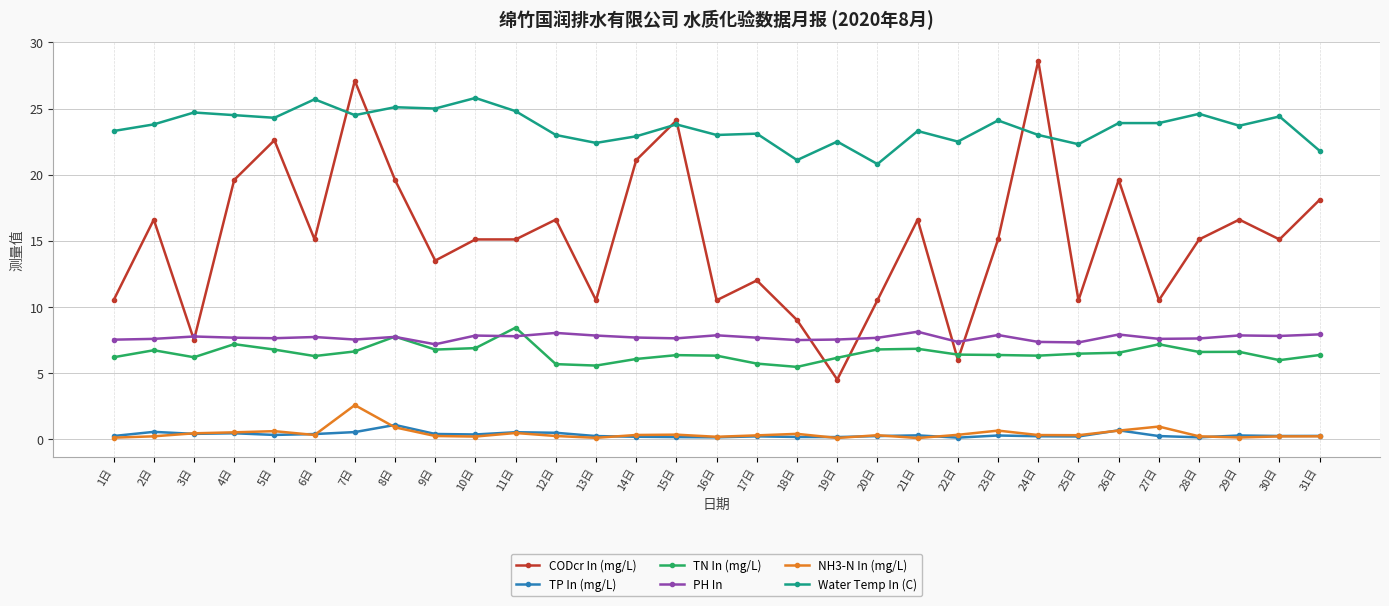

What is the label of the 6th point from the left?

6日